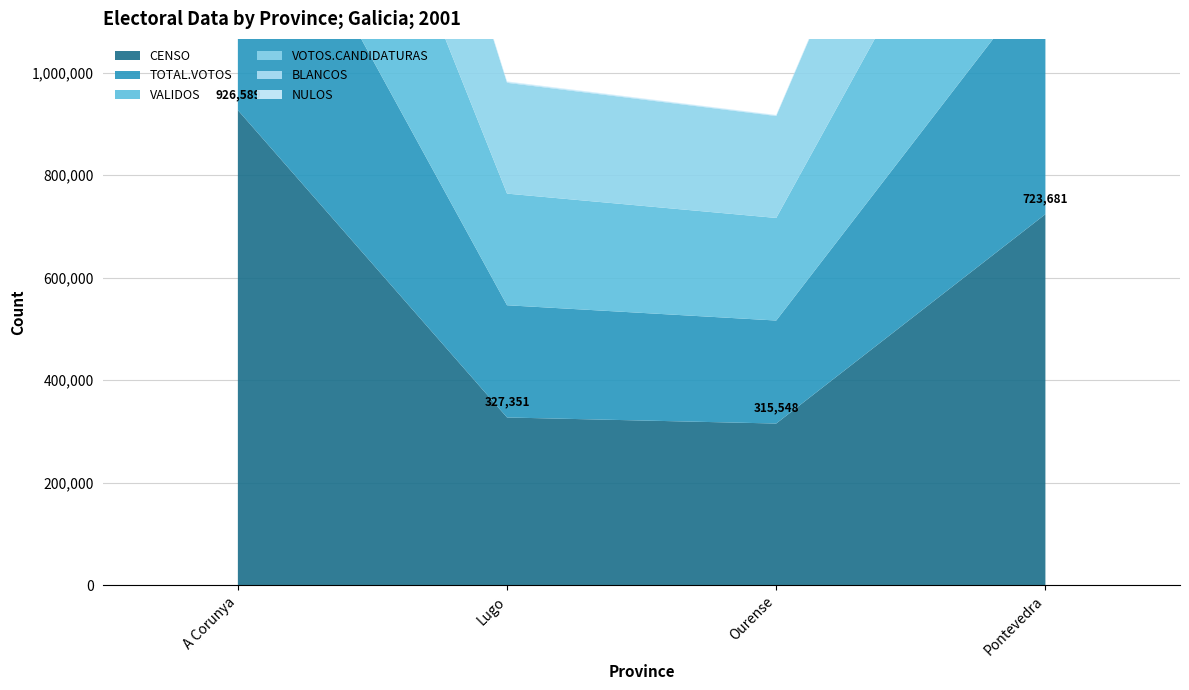

Reading right to left, what are all the values shown in this chart?

CENSO: 723681	315548	327351	926589
TOTAL.VOTOS: 474221	200840	218842	578115
VALIDOS: 472357	200019	217675	574859
VOTOS.CANDIDATURAS: 467774	198769	216091	568921
BLANCOS: 4583	1250	1584	5938
NULOS: 1864	820	1167	3256